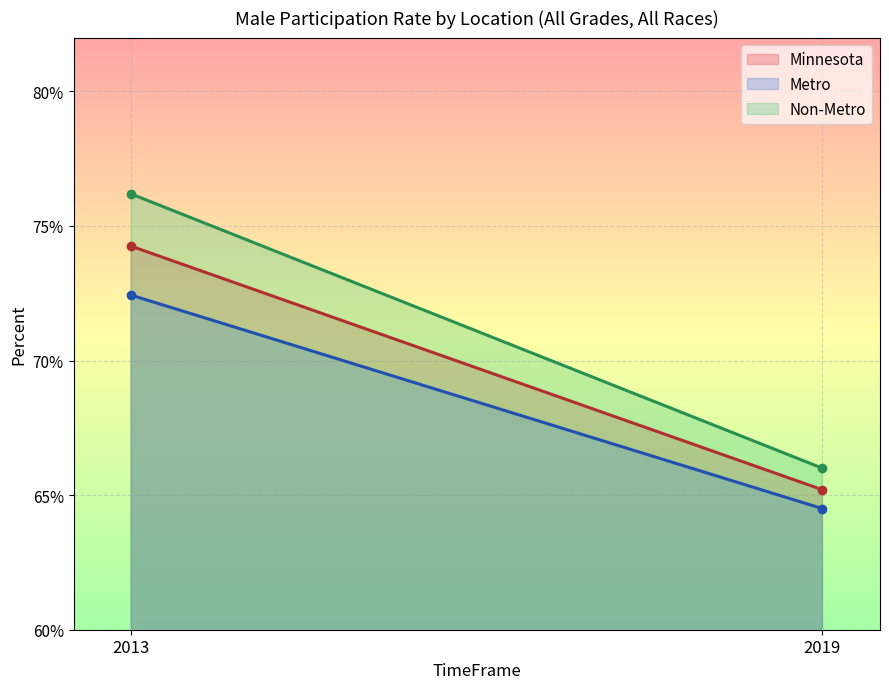

Where is Non-Metro nearest to the value 0?

2019